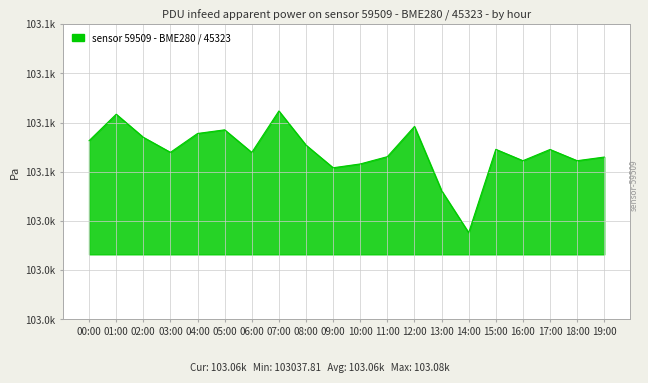

What is the change in value from 14:00 to 18:00?

+16.6